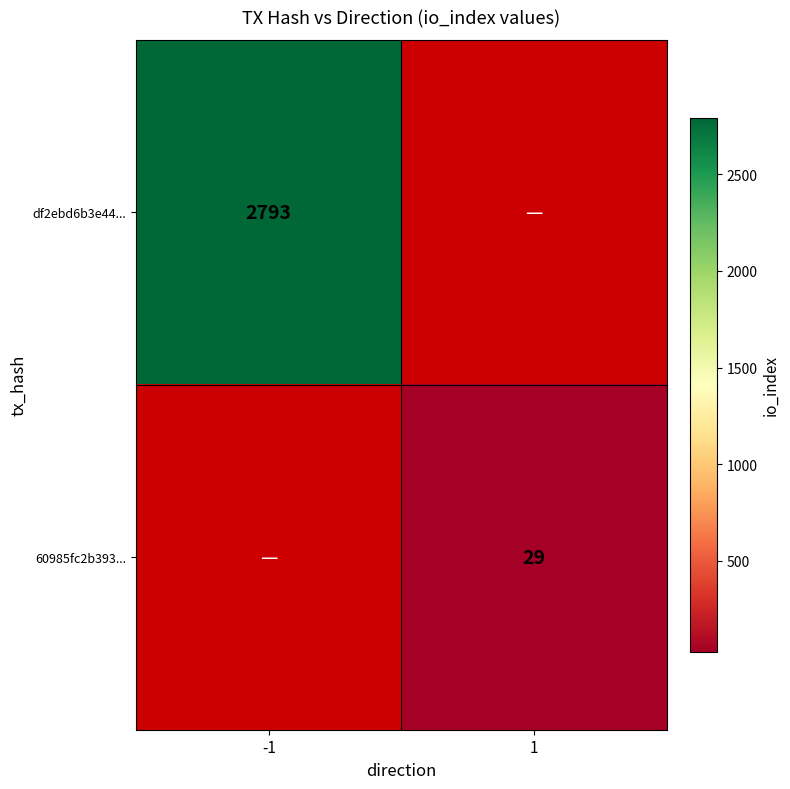

Which has a higher value, 1 or -1?

-1